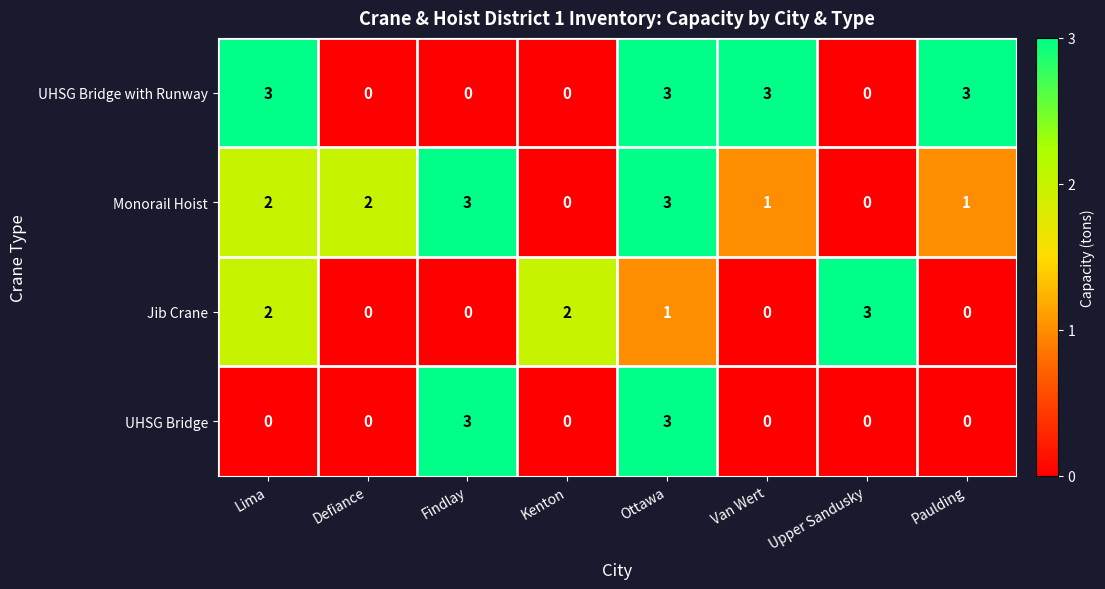

What is the greatest value displayed?

3